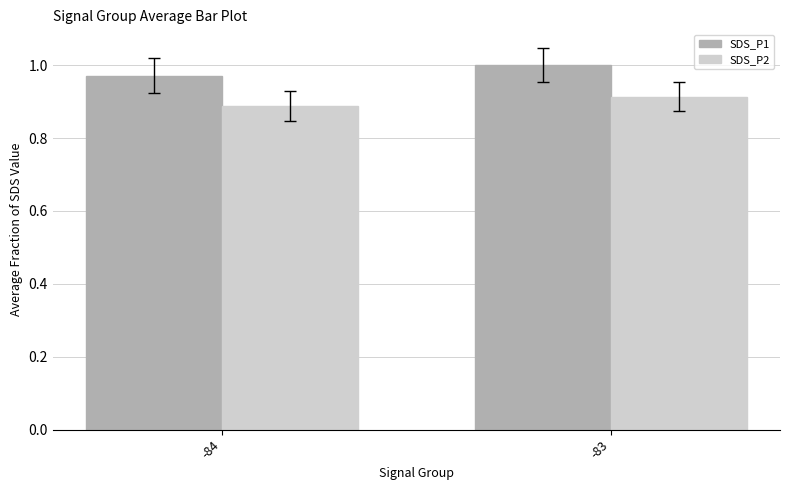

At which label does SDS_P1 reach its minimum?

-84